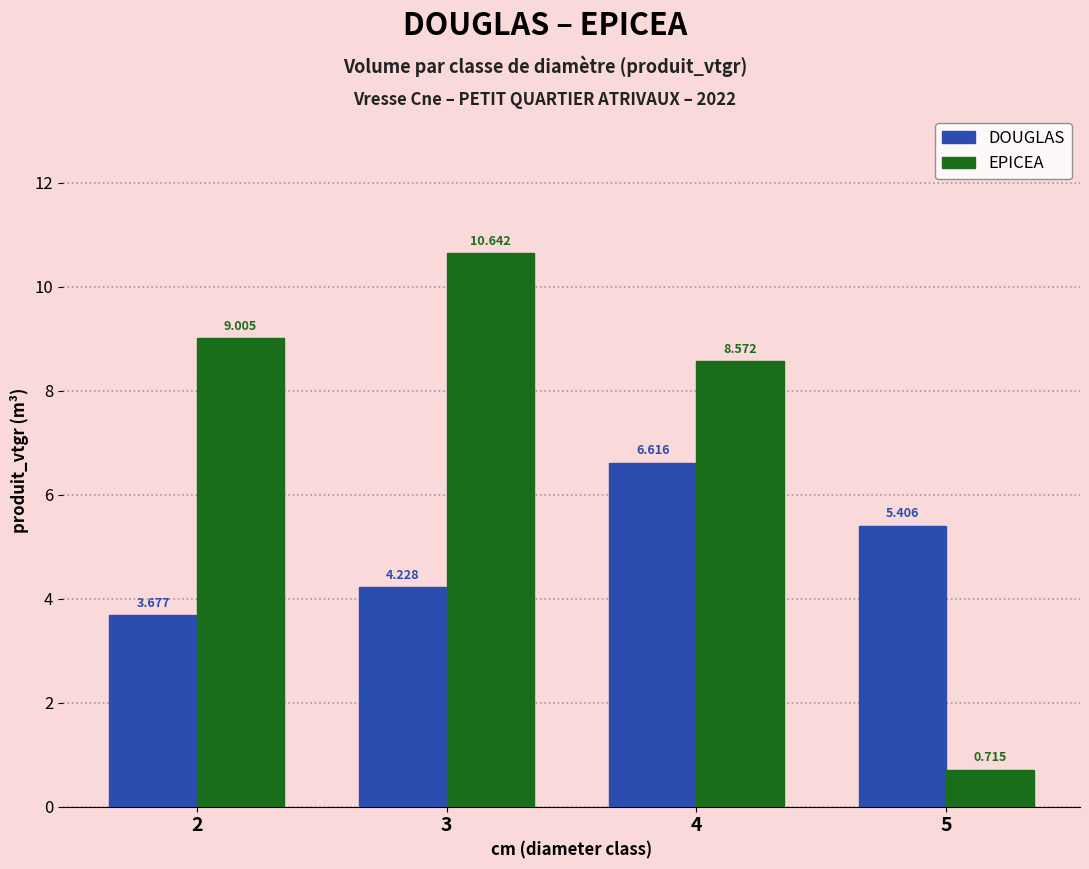

Which category has the highest value in the DOUGLAS series?

4